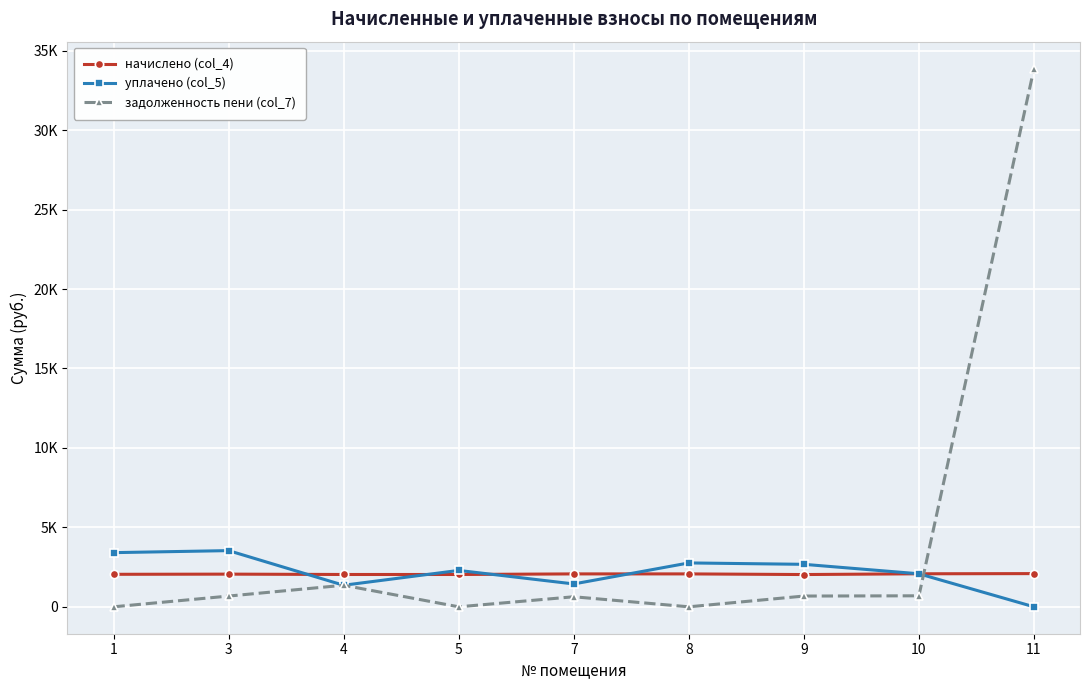

What are all the series names shown in the legend?

начислено (col_4), уплачено (col_5), задолженность пени (col_7)